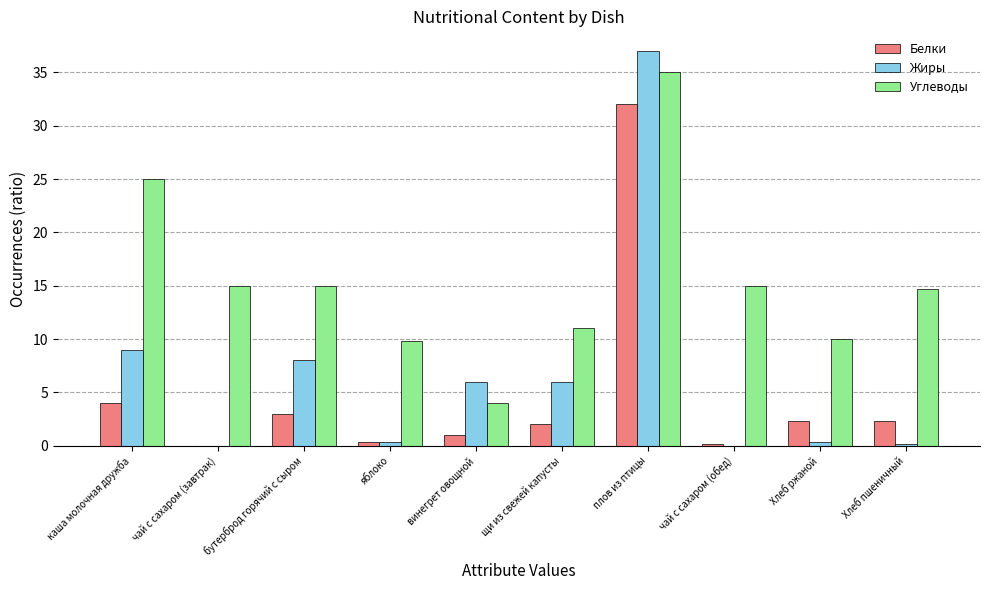

At which label does Жиры first exceed 6?

каша молочная дружба